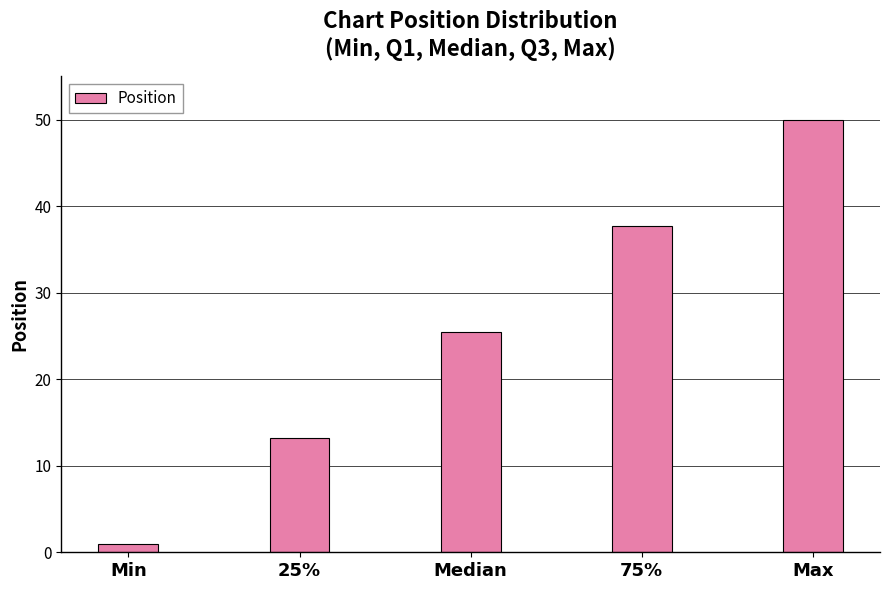

At which category does the chart reach its peak across all series?

Max